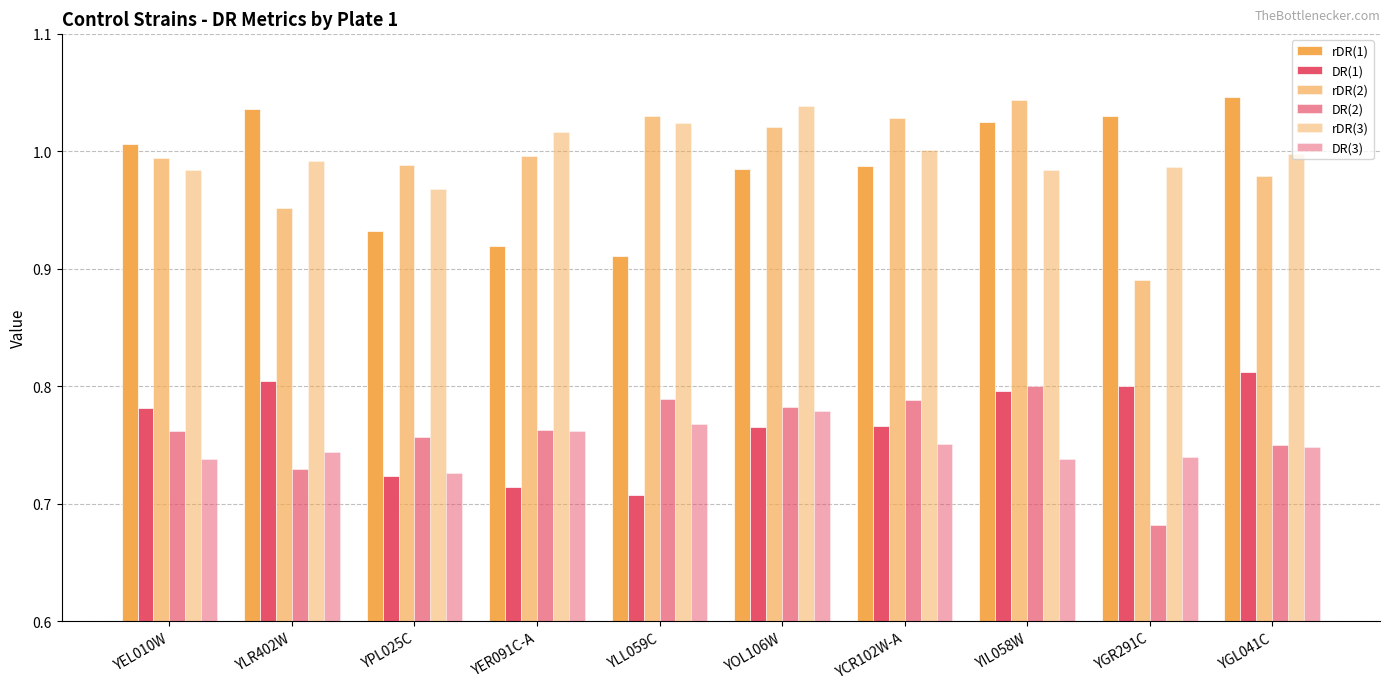

Which series has the largest range (max minus min)?

rDR(2)